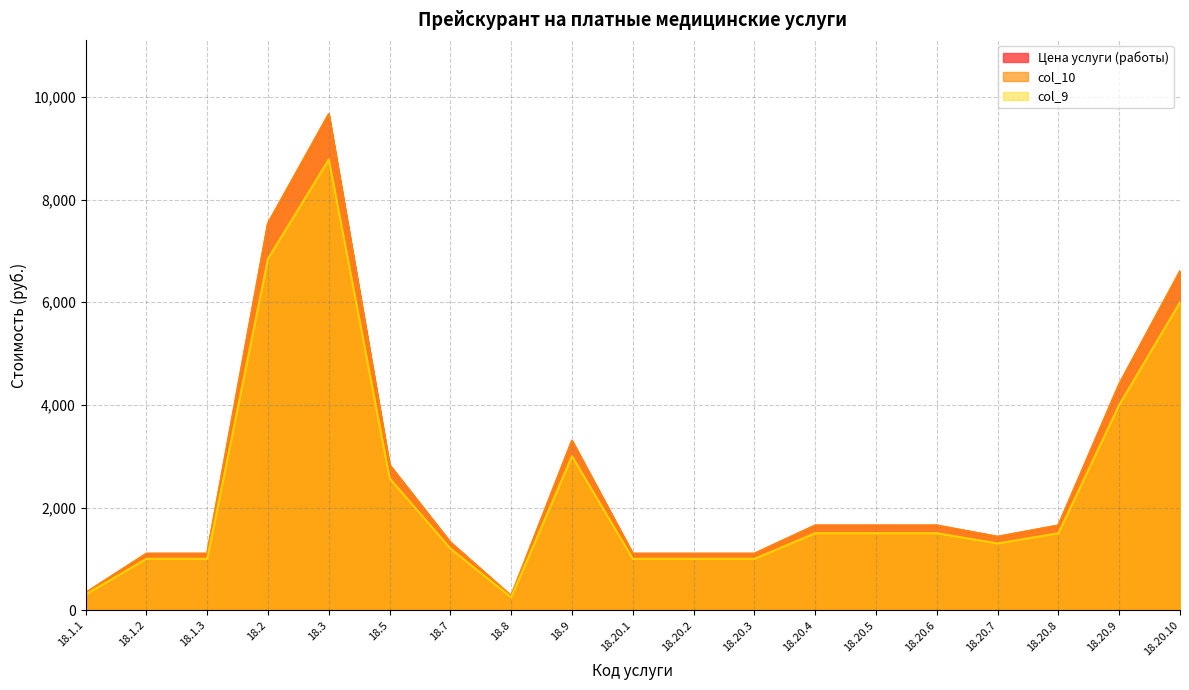

At which label does Цена услуги (работы) first exceed 1650?

18.2